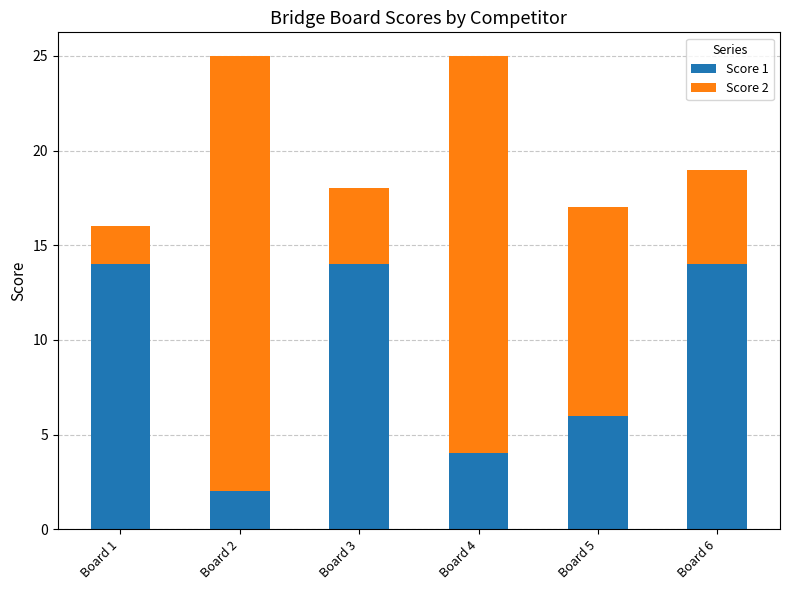

The value of Score 1 at Board 6 is 14. True or false?

True